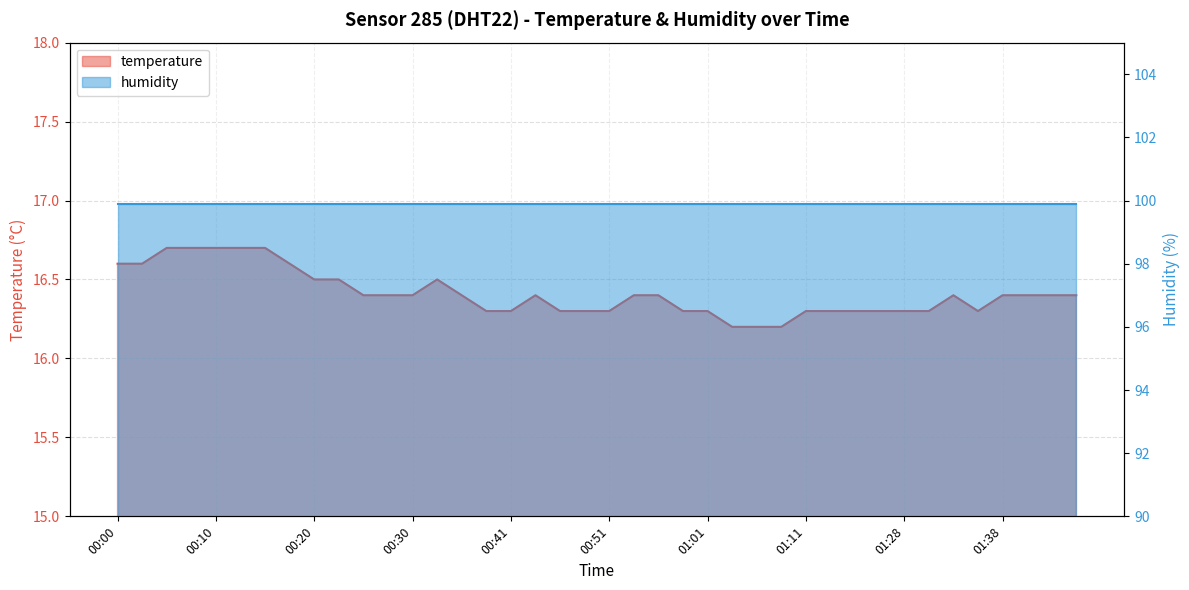

What is the approximate value at 00:38?

16.3